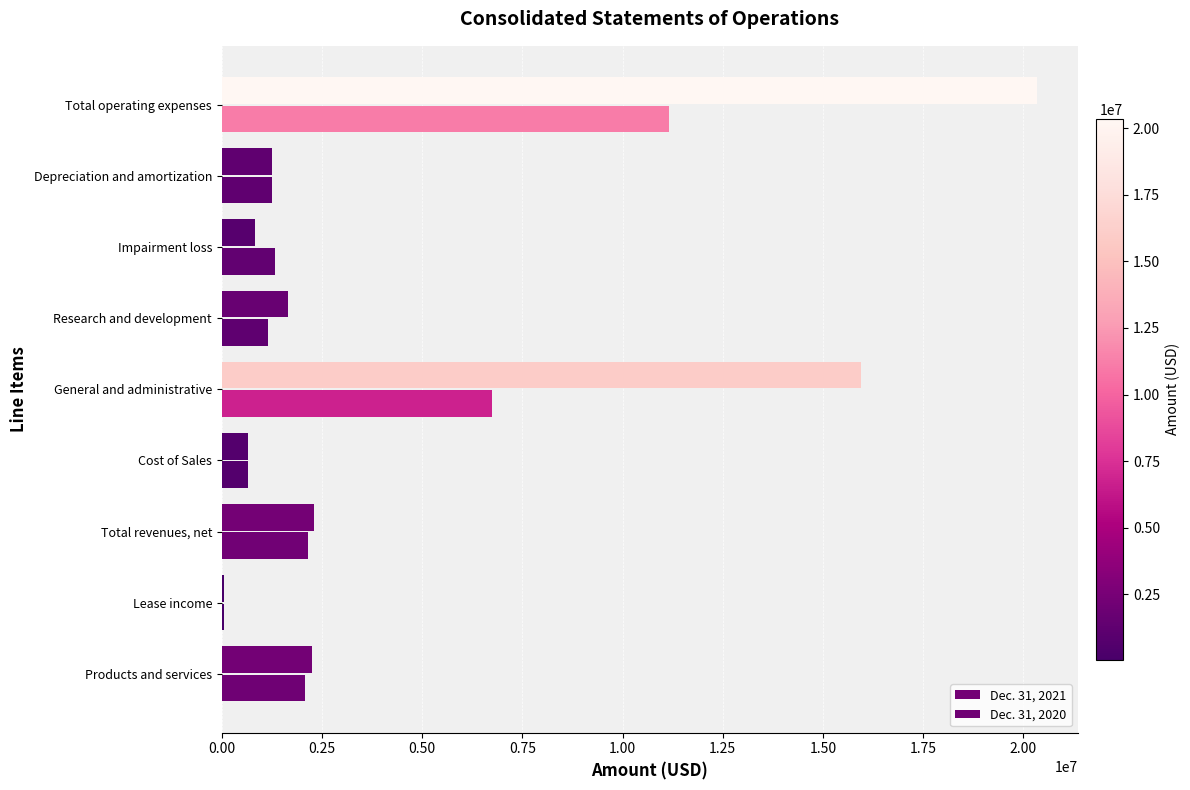

Rank the series by their average value, from highest to lowest.

Dec. 31, 2021, Dec. 31, 2020